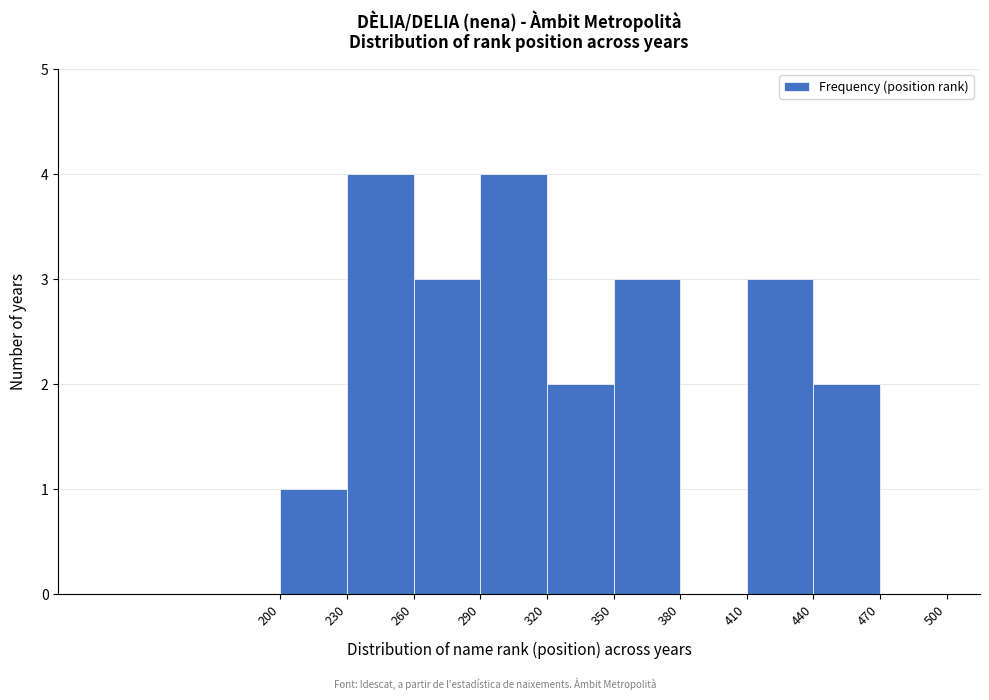

Reading left to right, transcribe this chart: for each bar, give the range it covers on the x-axis and its height. The values are not printed on the chart, so give them approximately, as read against the axis.

200 to 230: 1
230 to 260: 4
260 to 290: 3
290 to 320: 4
320 to 350: 2
350 to 380: 3
380 to 410: 0
410 to 440: 3
440 to 470: 2
470 to 500: 0